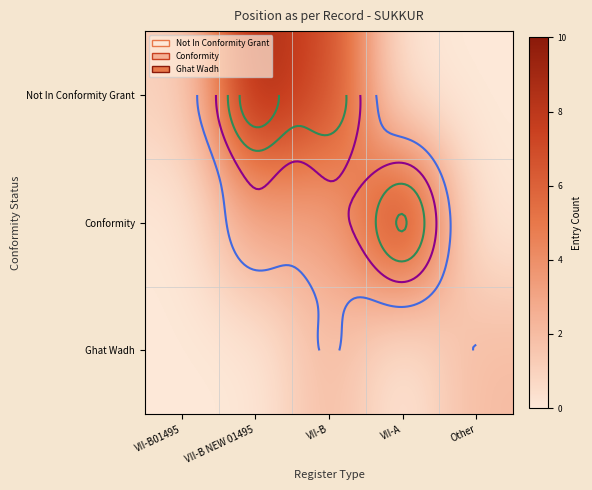

Between Other and VII-B, which is larger?

VII-B